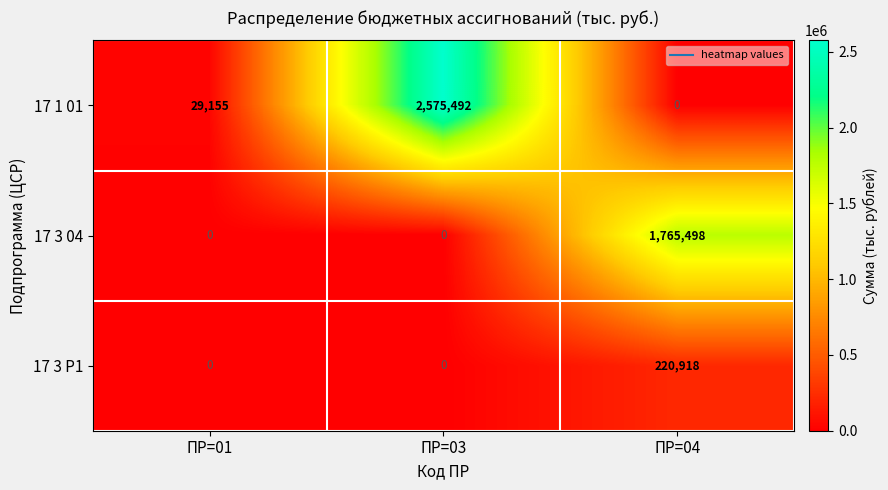

Reading right to left, extract all data points from this chart.

17 1 01: 0	2575492	29155
17 3 04: 1765498	0	0
17 3 P1: 220918	0	0